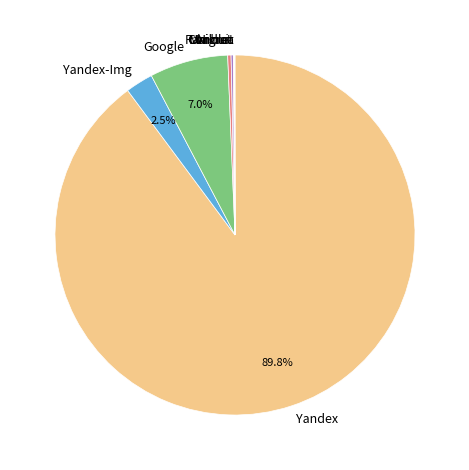

Is there a majority slice in this chart?

Yes